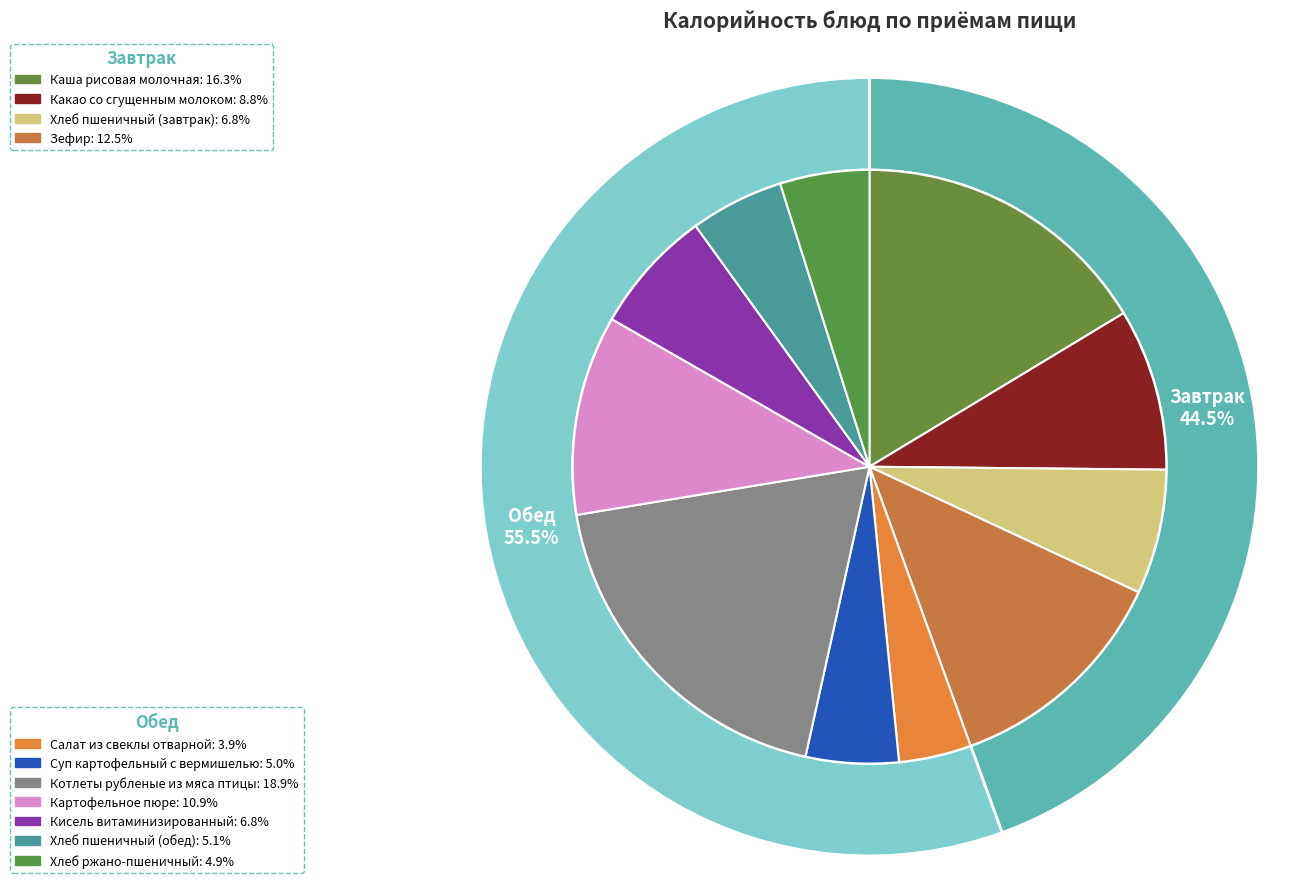

Which slice is the smallest?

Салат из свеклы отварной